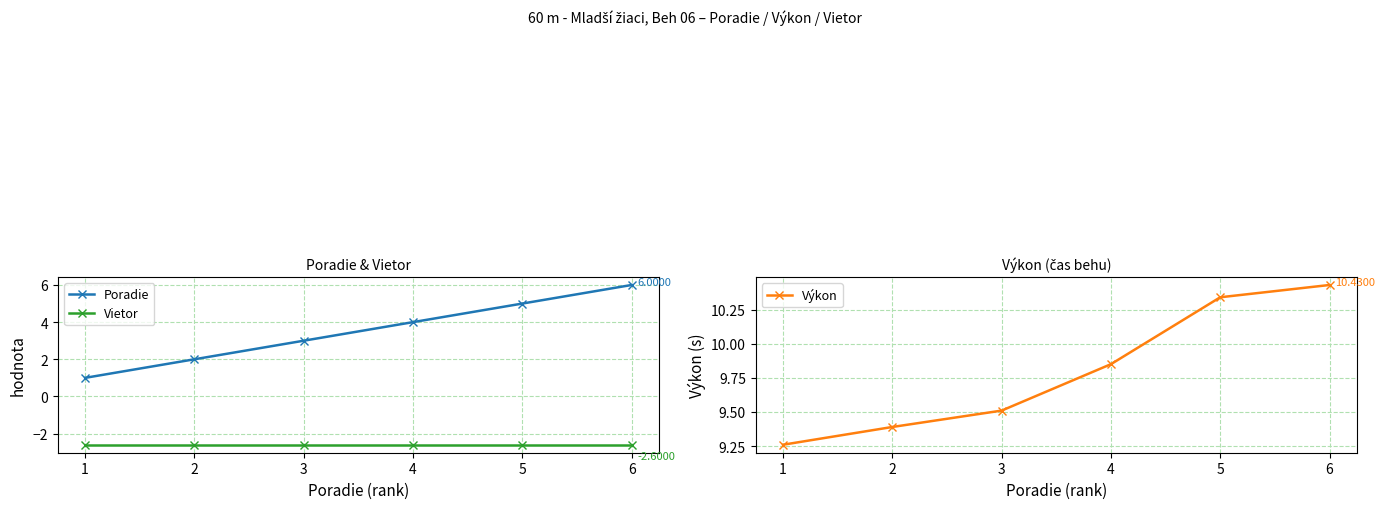

Is the value of Vietor at 5 greater than the value of Poradie at 4?

No